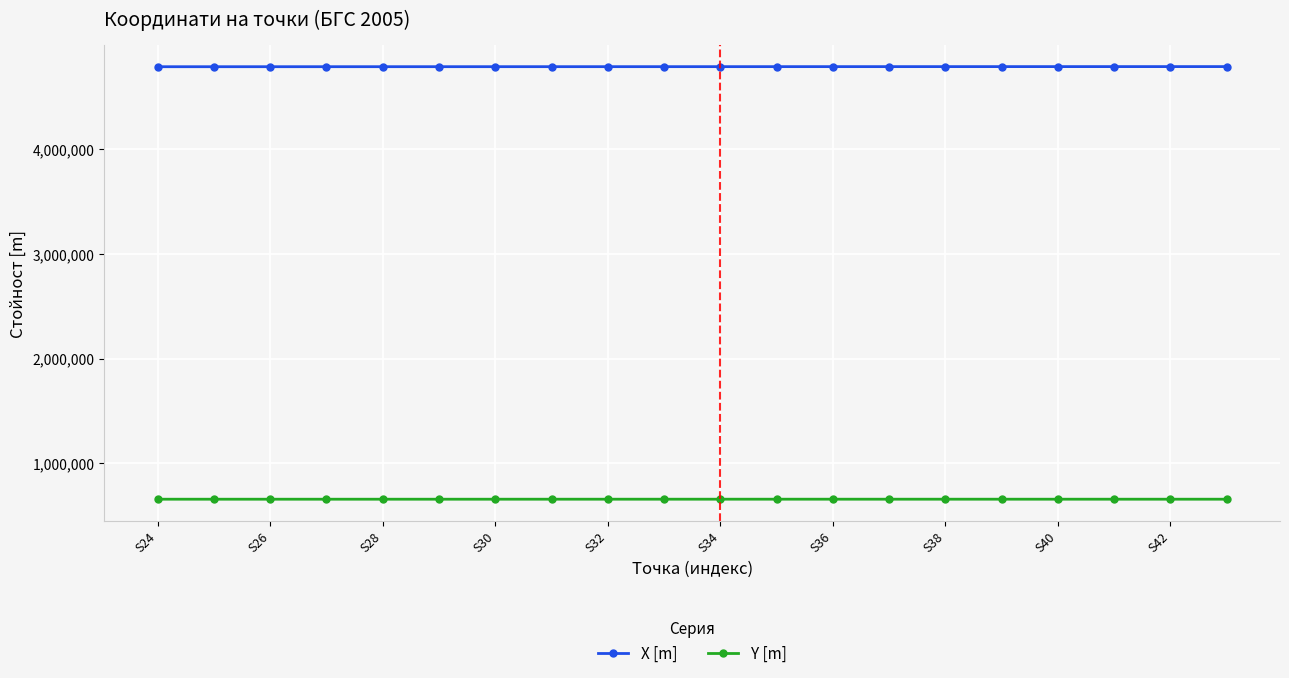

What is the average value of the X [m] series?

4788346.8